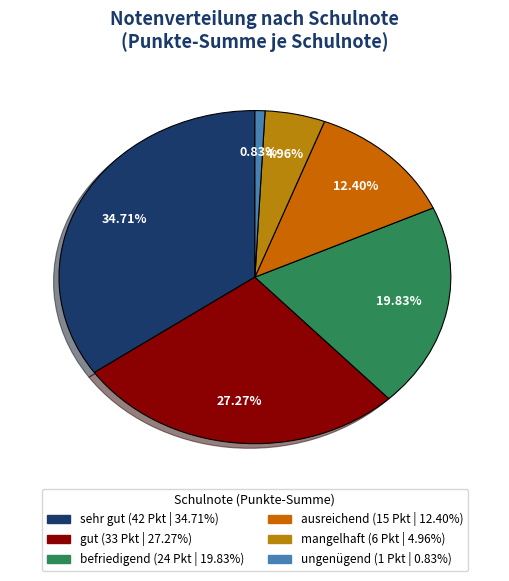

Count the number of slices in the pie.

6